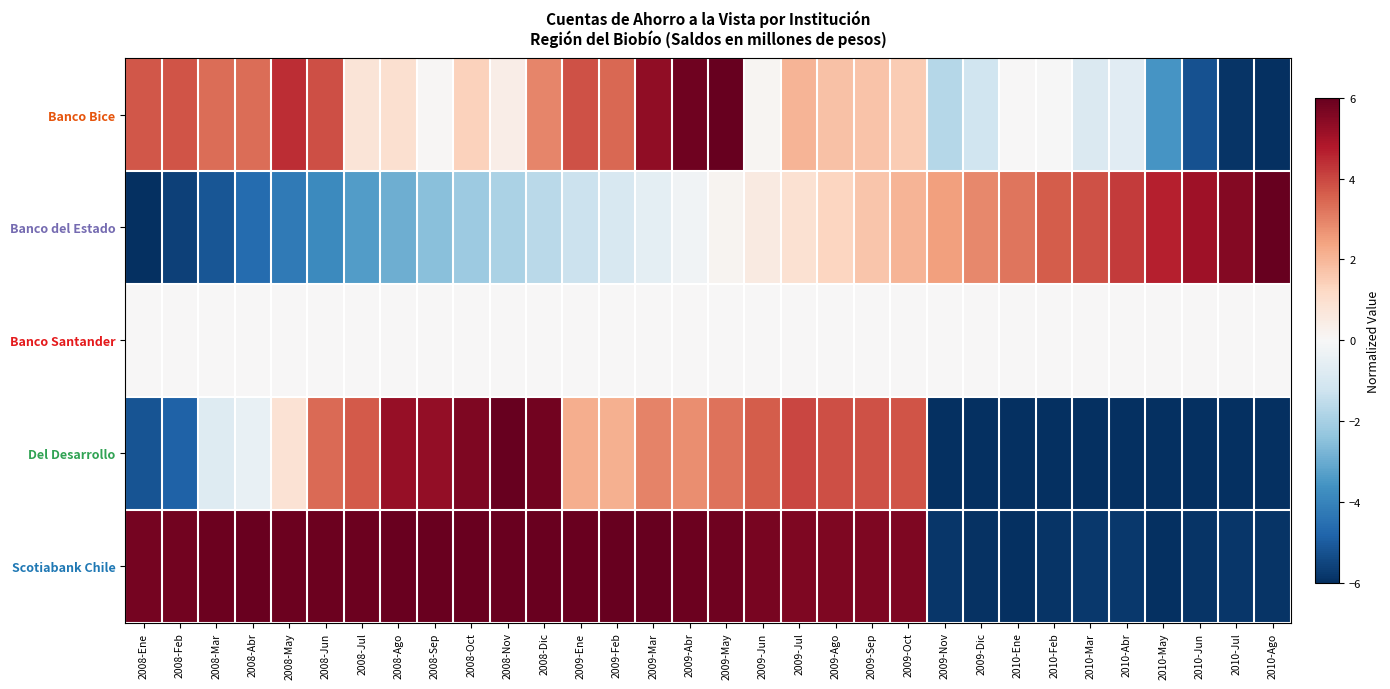

Which series has the largest range (max minus min)?

Banco Bice